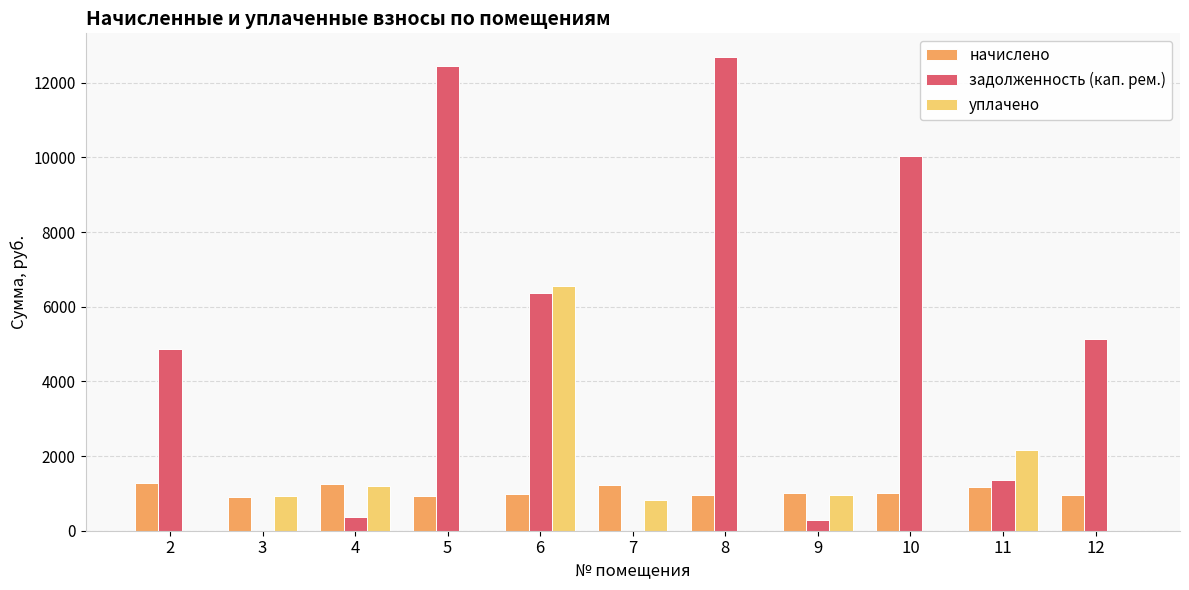

Which series has the largest total across all categories?

задолженность (кап. рем.)